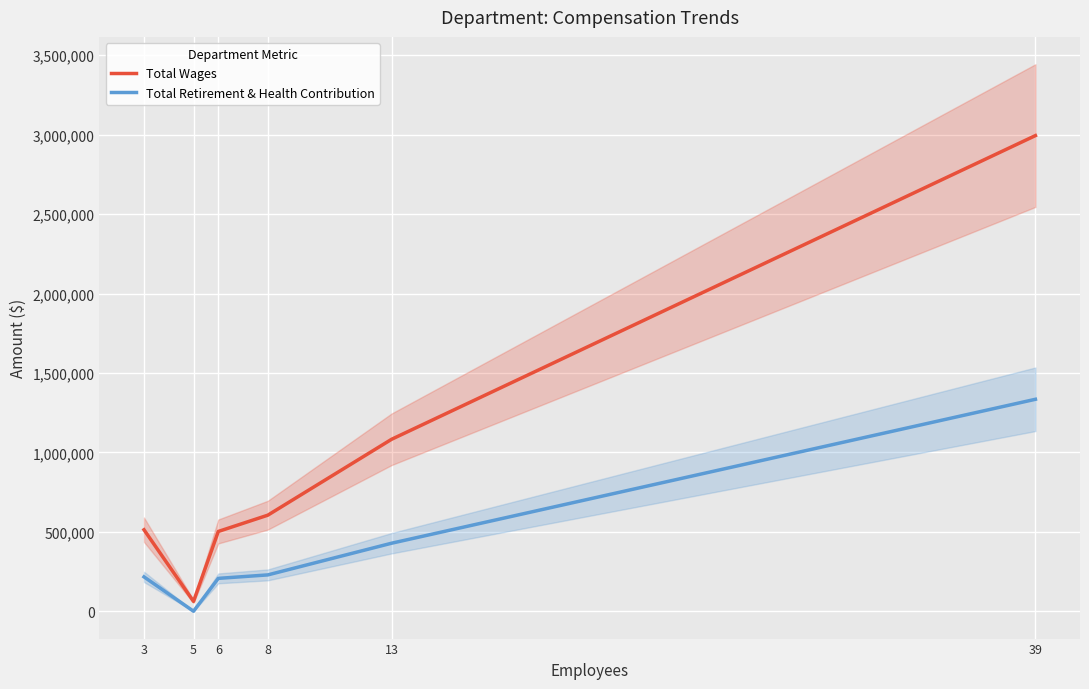

Which series has the widest spread of values?

Total Wages